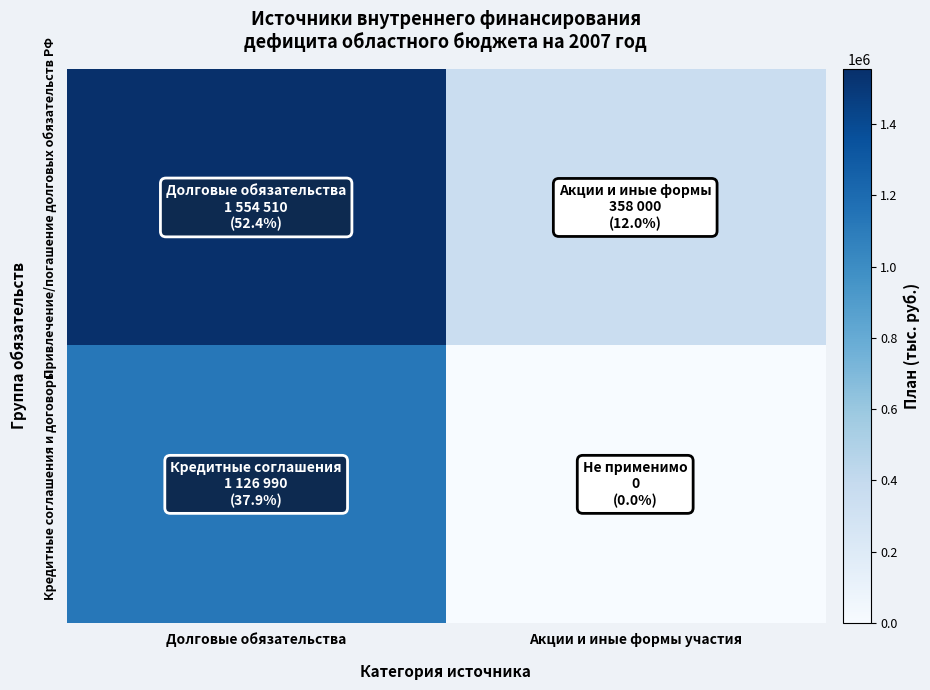

Between Долговые обязательства and Акции и иные формы участия, which is larger?

Долговые обязательства